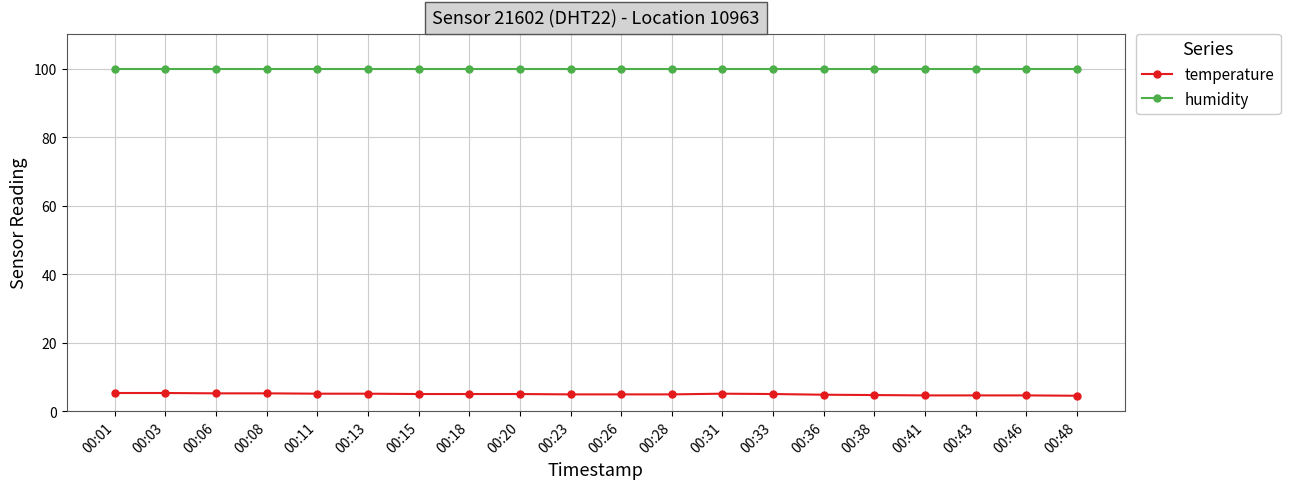

True or false: humidity and temperature intersect in this chart.

False